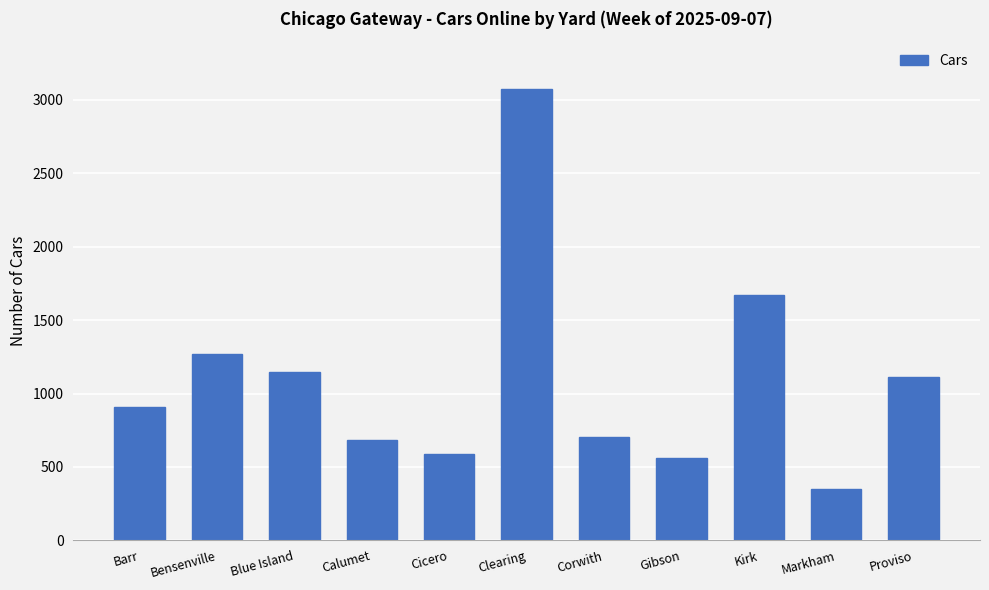

Where is the data nearest to the value 1715?

Kirk